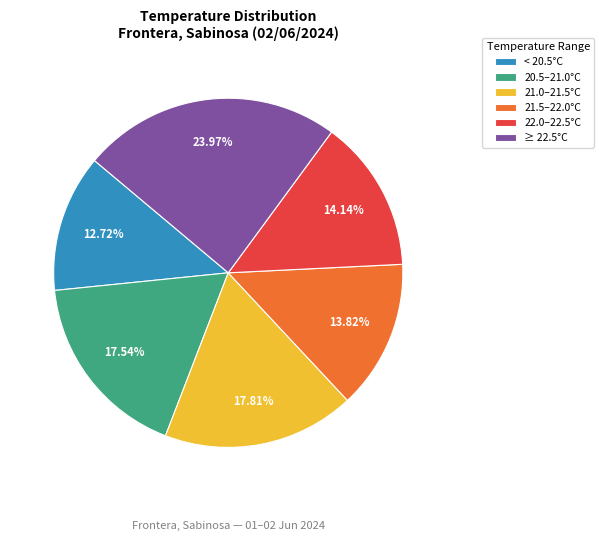

Do 22.0–22.5°C and 21.0–21.5°C together represent more than half of the pie?

No